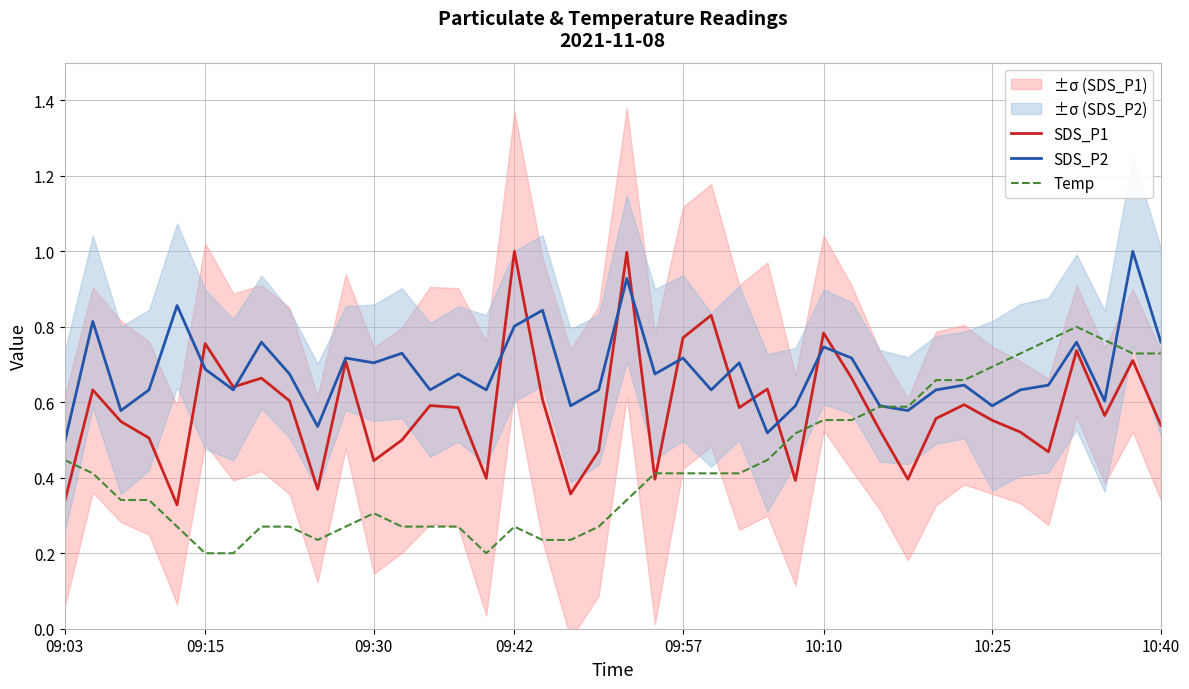

What is the total value across all series at 25?

1.6